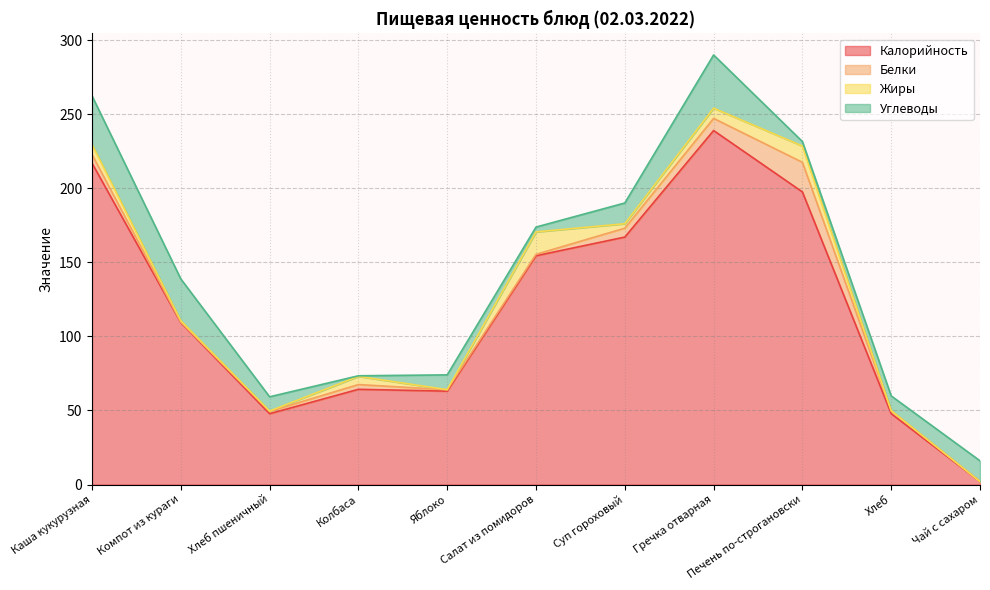

At which category does Углеводы reach its first local valley?

Колбаса